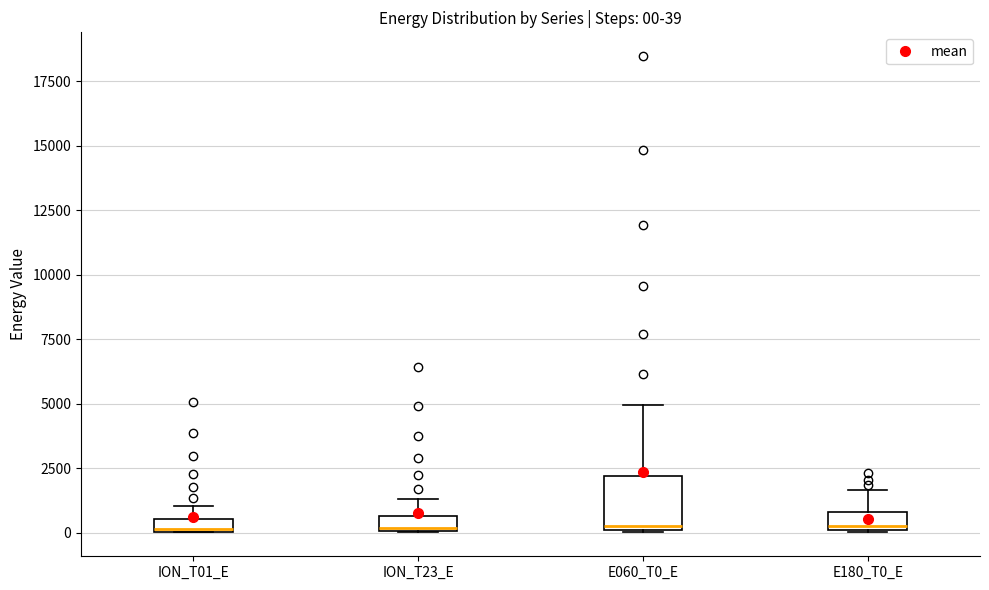

Which box is the tallest, from its lower edge to its upper edge?

E060_T0_E